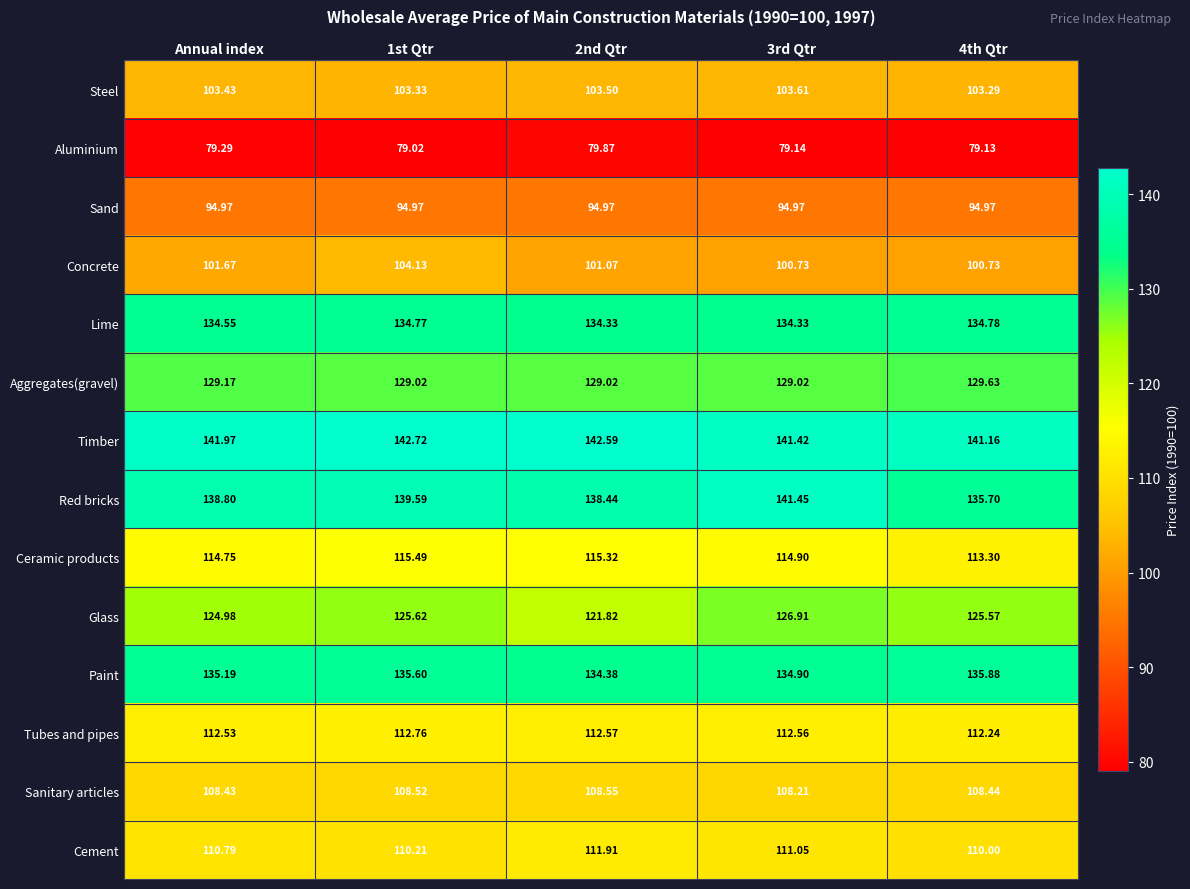

Is the value of Glass at 3rd Qtr greater than the value of Sand at 2nd Qtr?

Yes